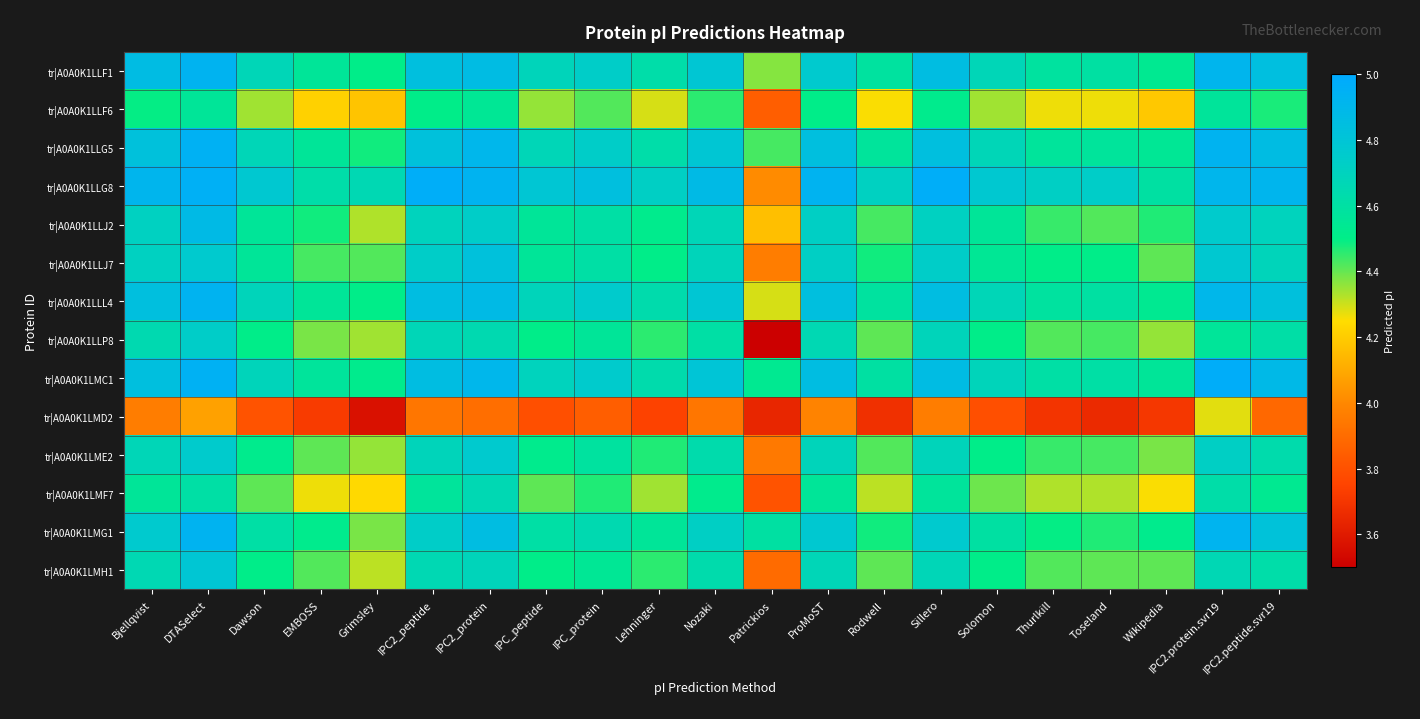

At how many categories does at least one series exceed 4?

21